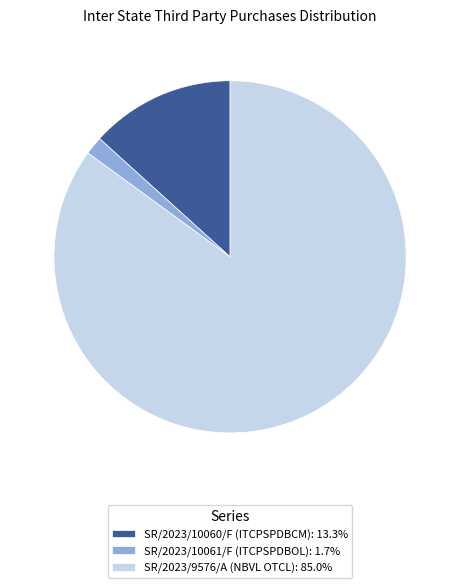

Is it true that SR/2023/10061/F (ITCPSPDBOL) is 8% of the pie?

False